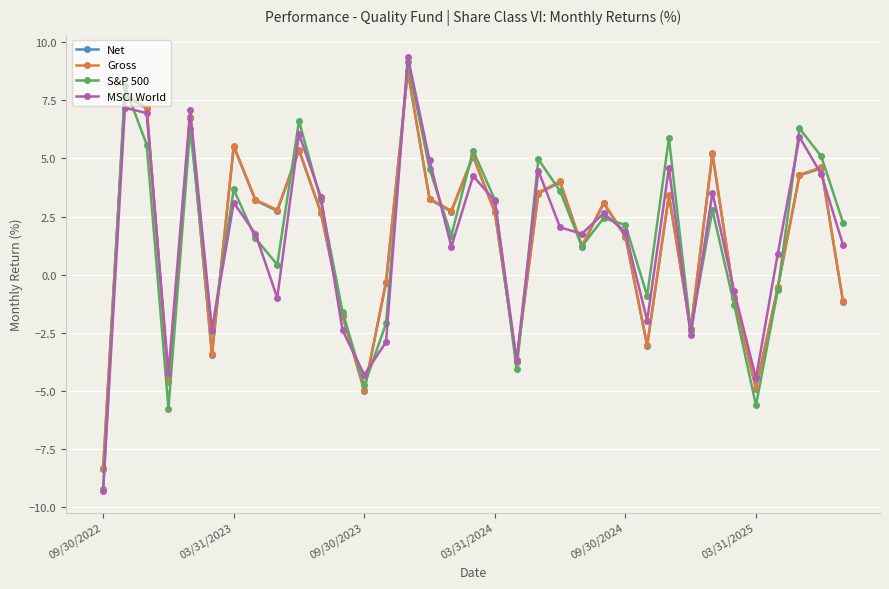

Which series has the largest range (max minus min)?

MSCI World